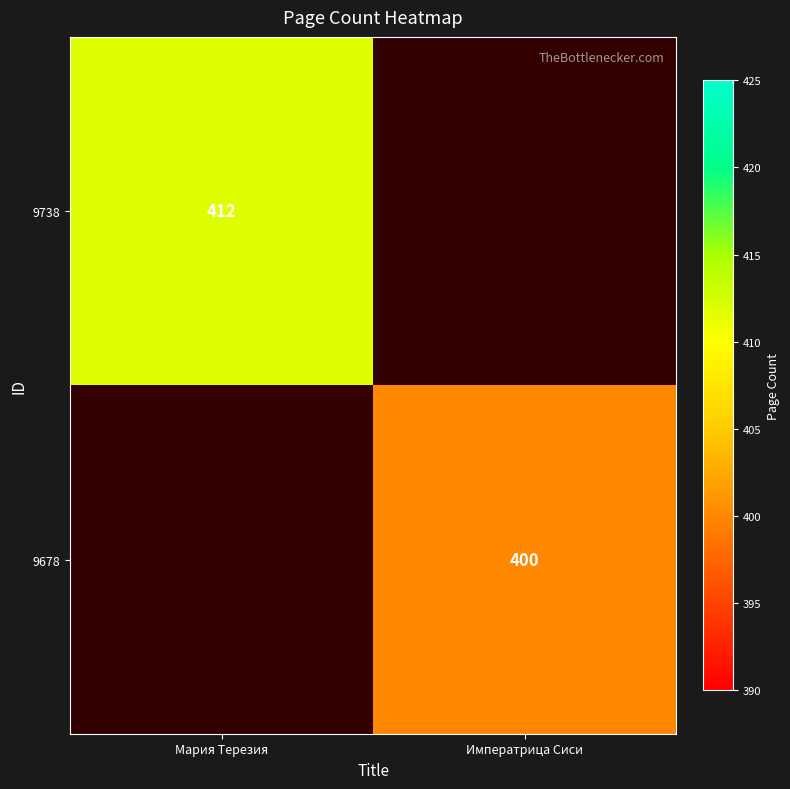

How many categories are shown in the chart?

2